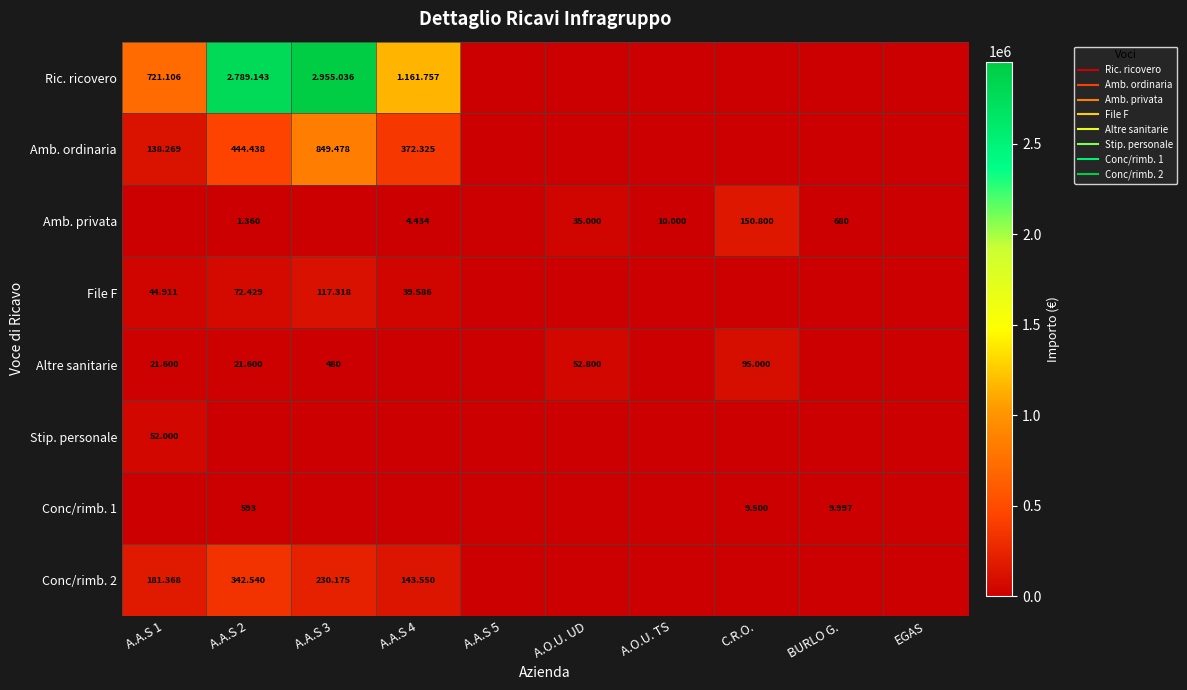

Between BURLO G. and C.R.O., which is larger?

BURLO G.